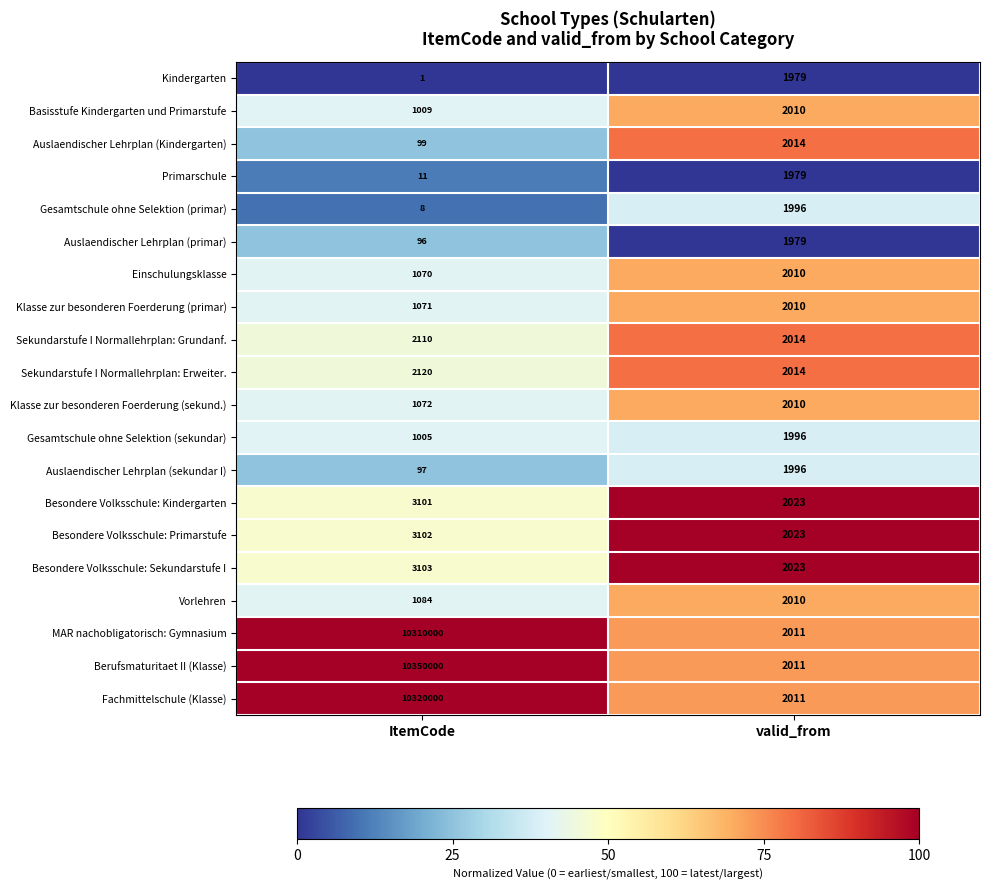

What is the sum of all Klasse zur besonderen Foerderung (sekund.) values?

3082